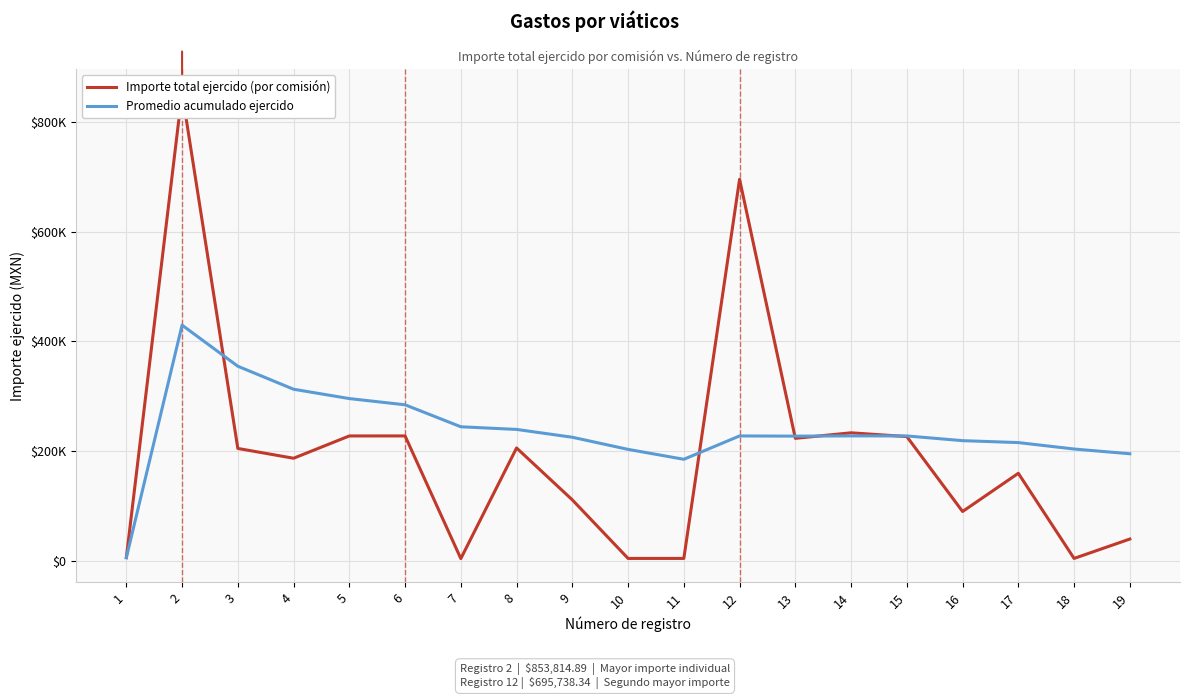

True or false: Promedio acumulado ejercido has a value of 218863.6 at 16.

True